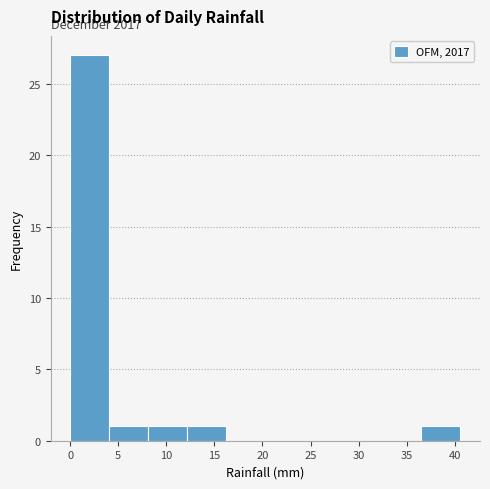

Which range on the x-axis has the tallest bar?

0.0 to 4.0